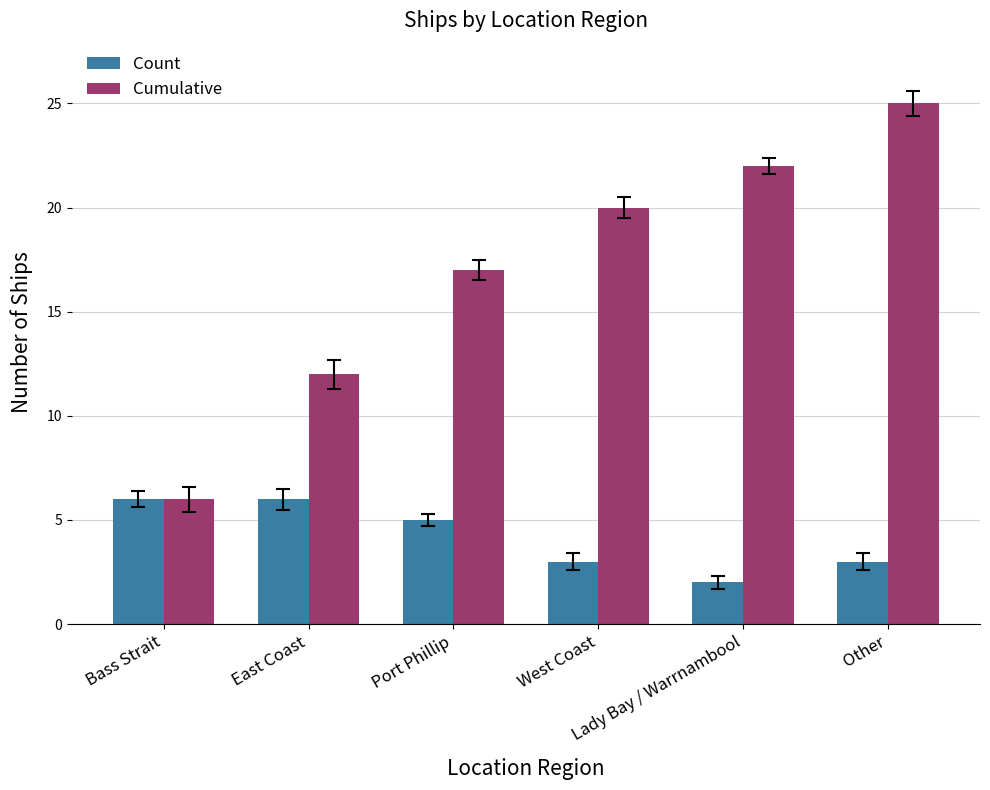

Reading left to right, list all the values displayed in this chart.

Count: 6	6	5	3	2	3
Cumulative: 6	12	17	20	22	25